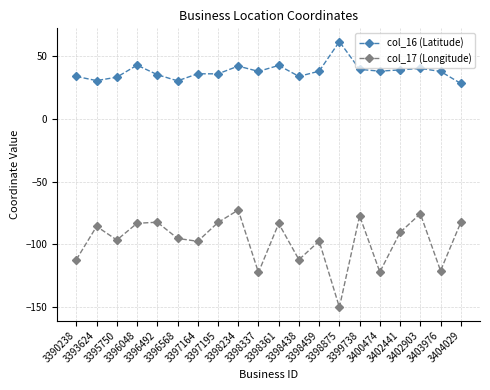

Between 3395750 and 3396492, which series saw the biggest shift?

col_17 (Longitude)